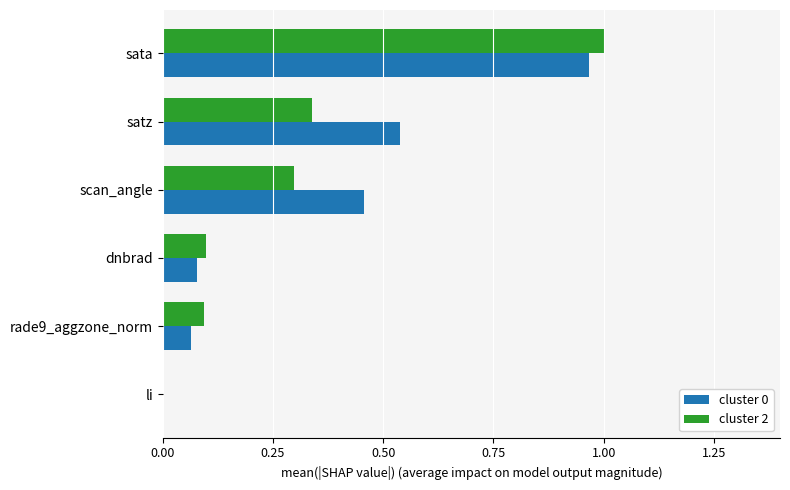

The cluster 0 series shows 0.5 at sata. True or false?

False